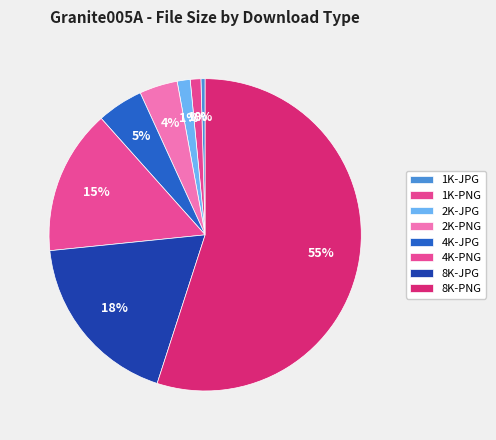

To the nearest percent, what is the average slice percentage?

12%